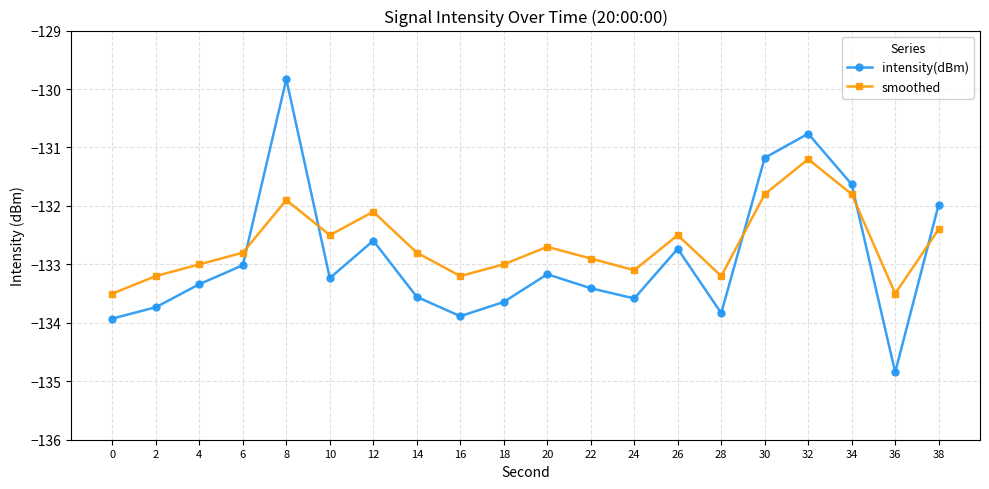

What are all the series names shown in the legend?

intensity(dBm), smoothed